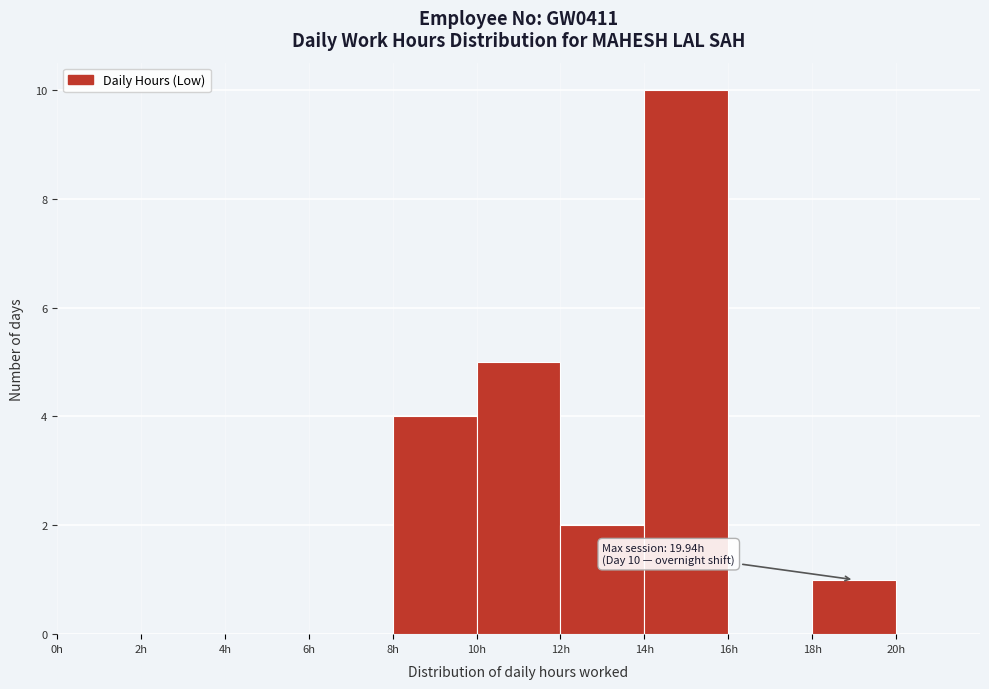

Over which range of the x-axis is the bar tallest?

14 to 16